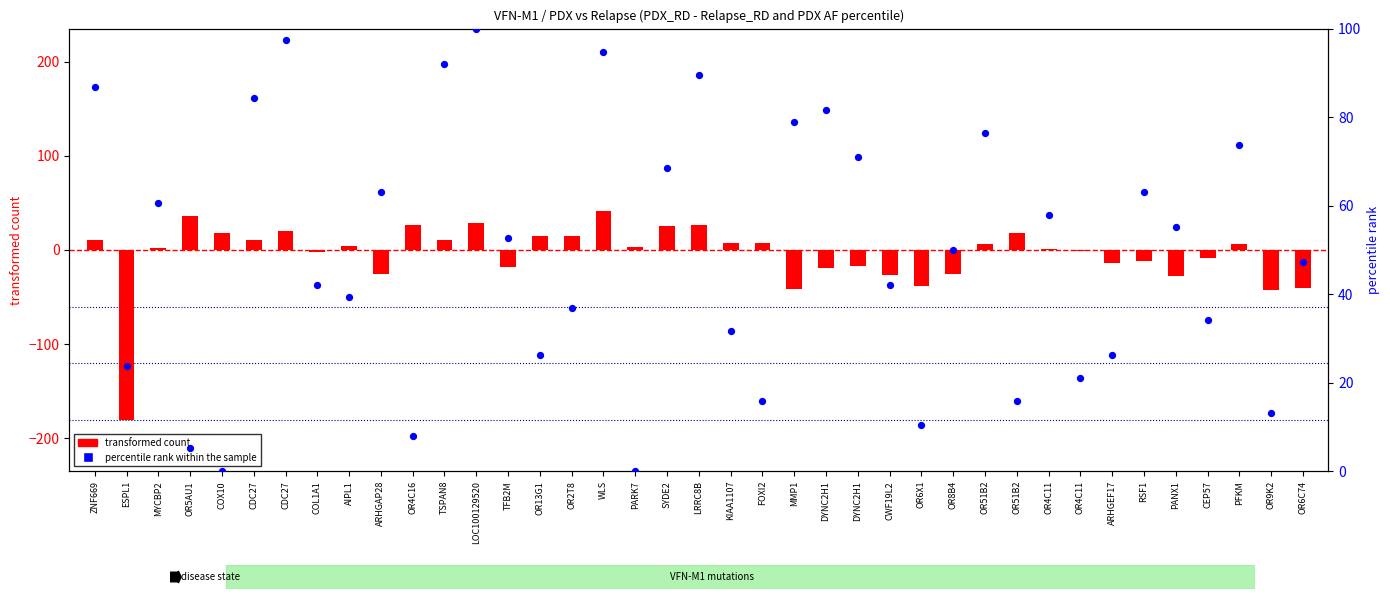

At how many categories does at least one series exceed -45?

39